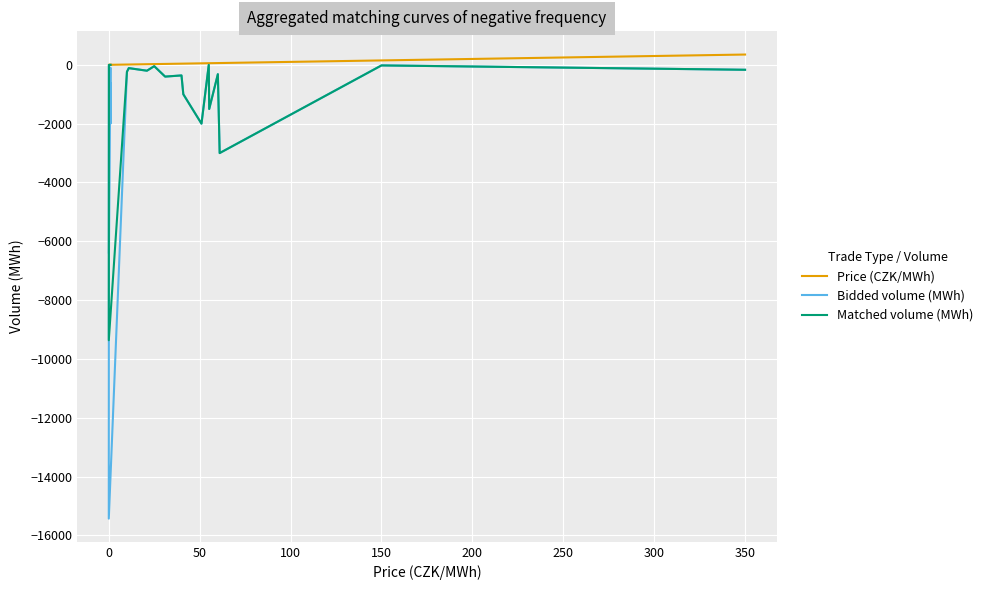

True or false: Matched volume (MWh) and Bidded volume (MWh) intersect in this chart.

False